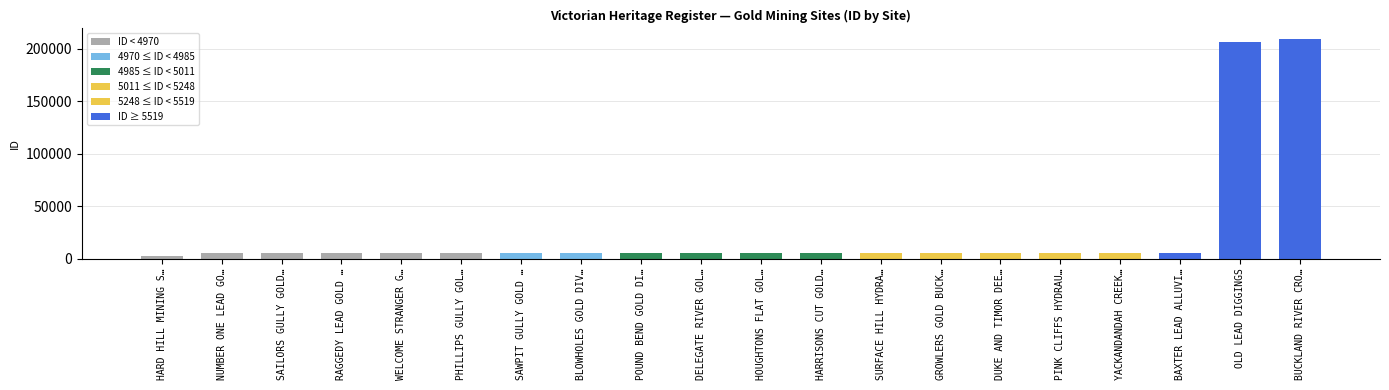

What is the sum of all values?

503313